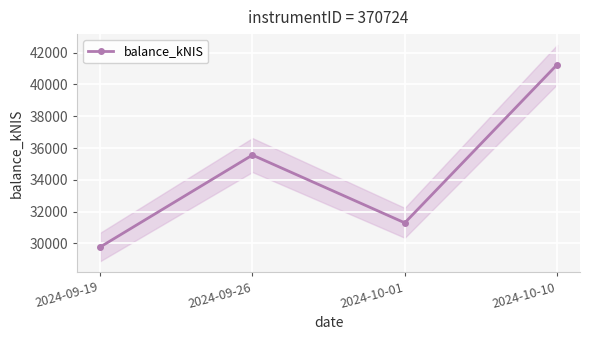

At which label is the value closest to 35508?

2024-09-26